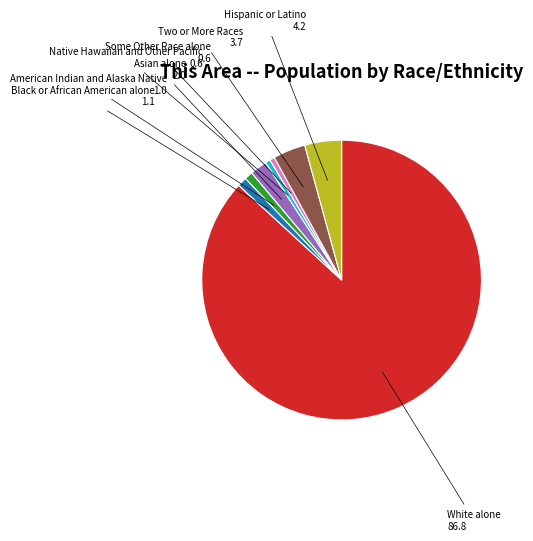

Which has a higher value, Hispanic or Latino or American Indian and Alaska Native?

Hispanic or Latino